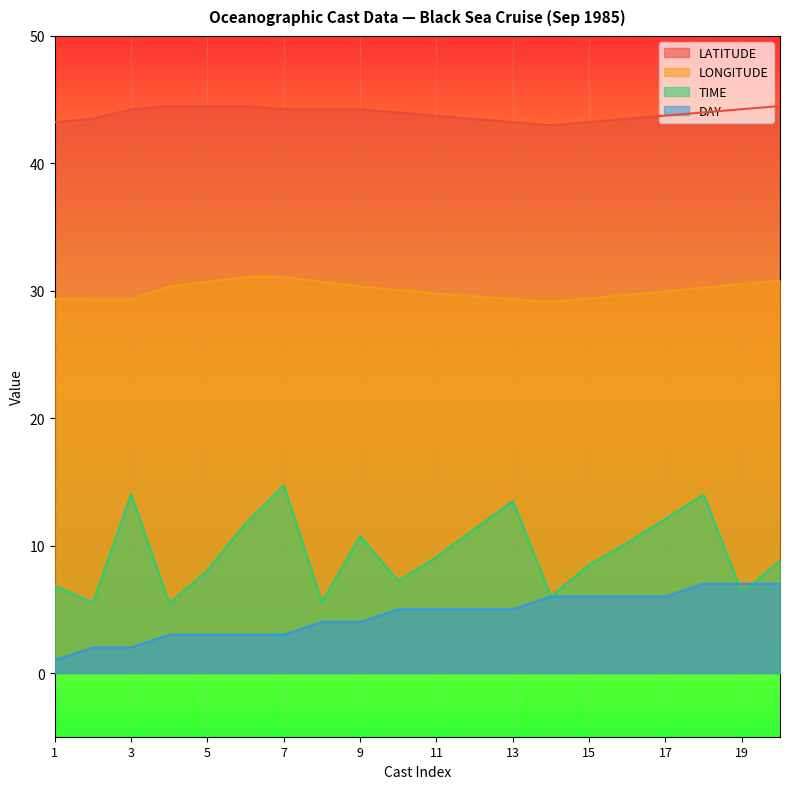

At which category does the chart reach its peak across all series?

4